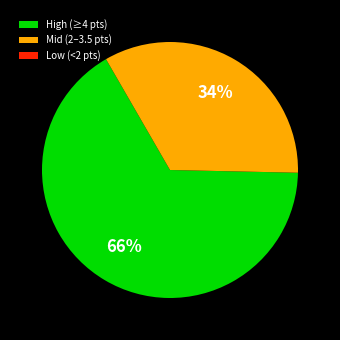

What percentage is the High (≥4 pts) slice, to the nearest percent?

66%